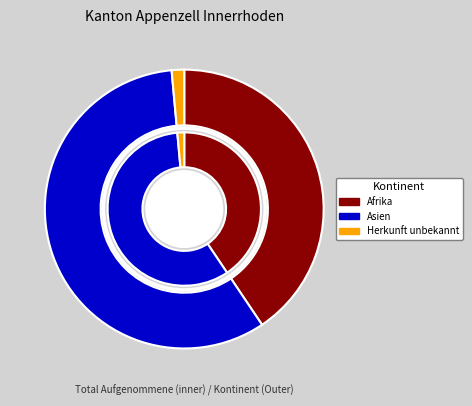

To the nearest percent, what is the difference between the largest and smallest slice percentages?

58%